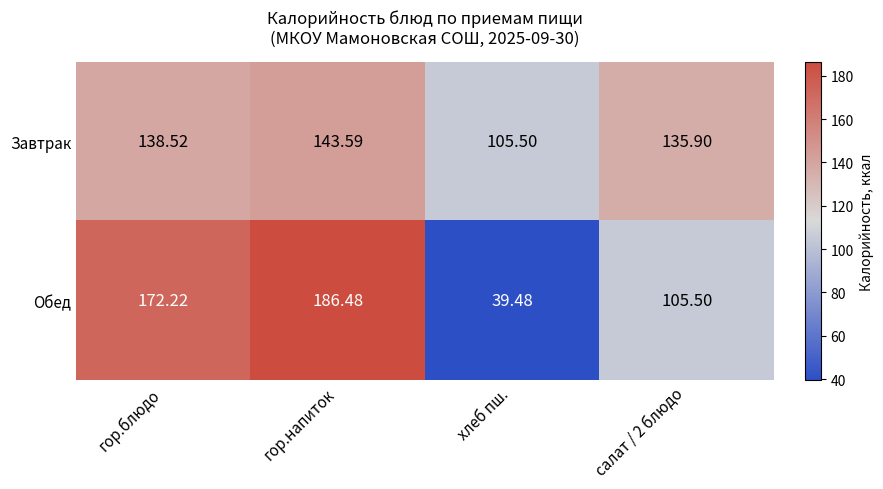

Which label corresponds to the largest value in the chart?

гор.напиток